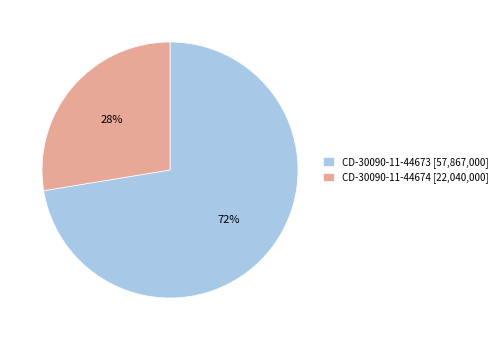

Rank the categories by value from highest to lowest.

CD-30090-11-44673, CD-30090-11-44674